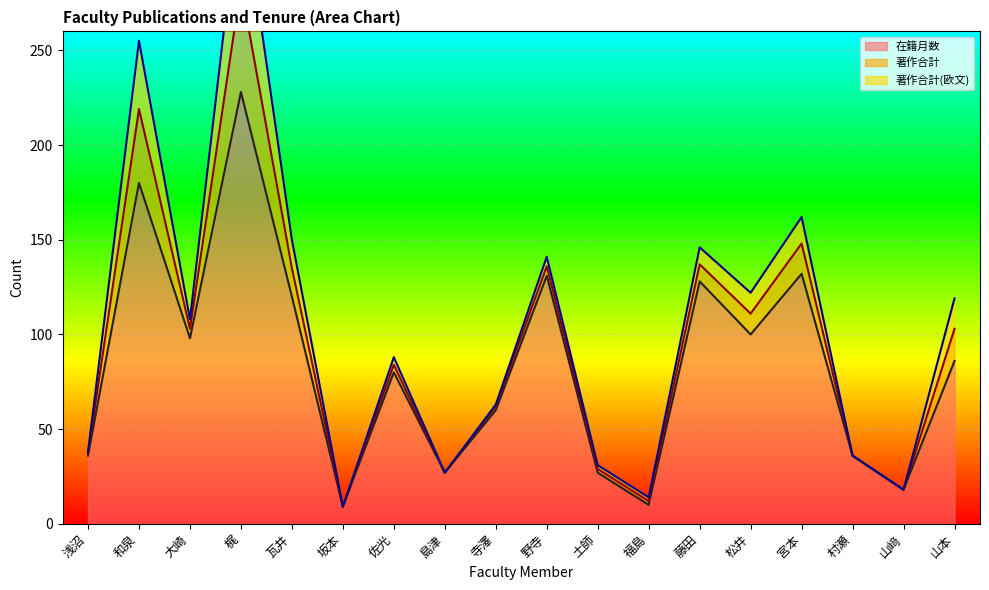

Where does the 在籍月数 series first go above 86?

和泉